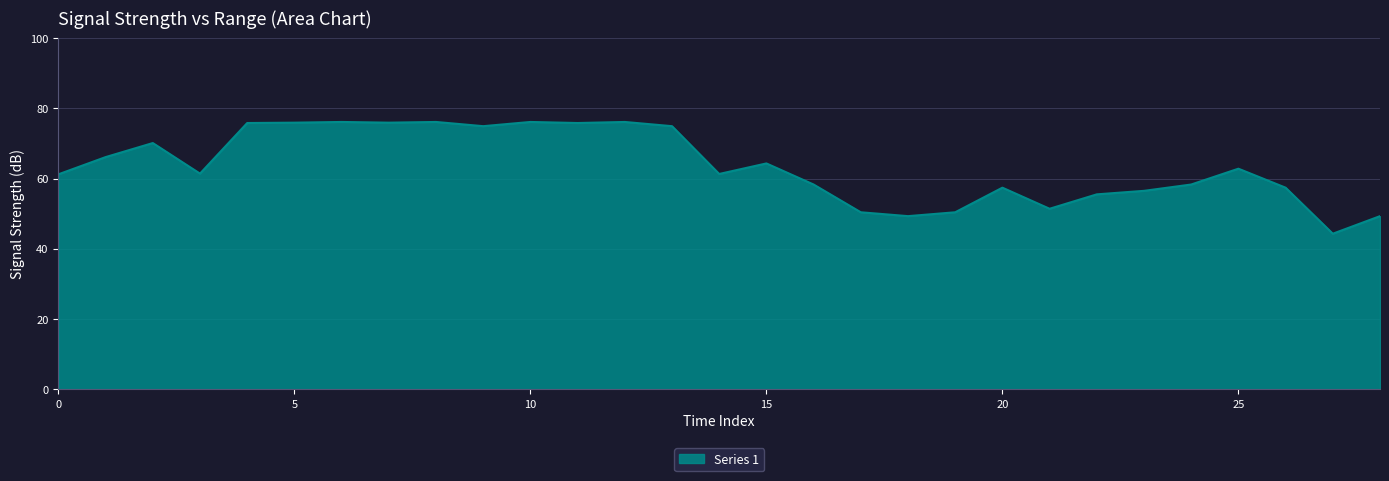

What is the difference between the maximum and minimum values?

31.8